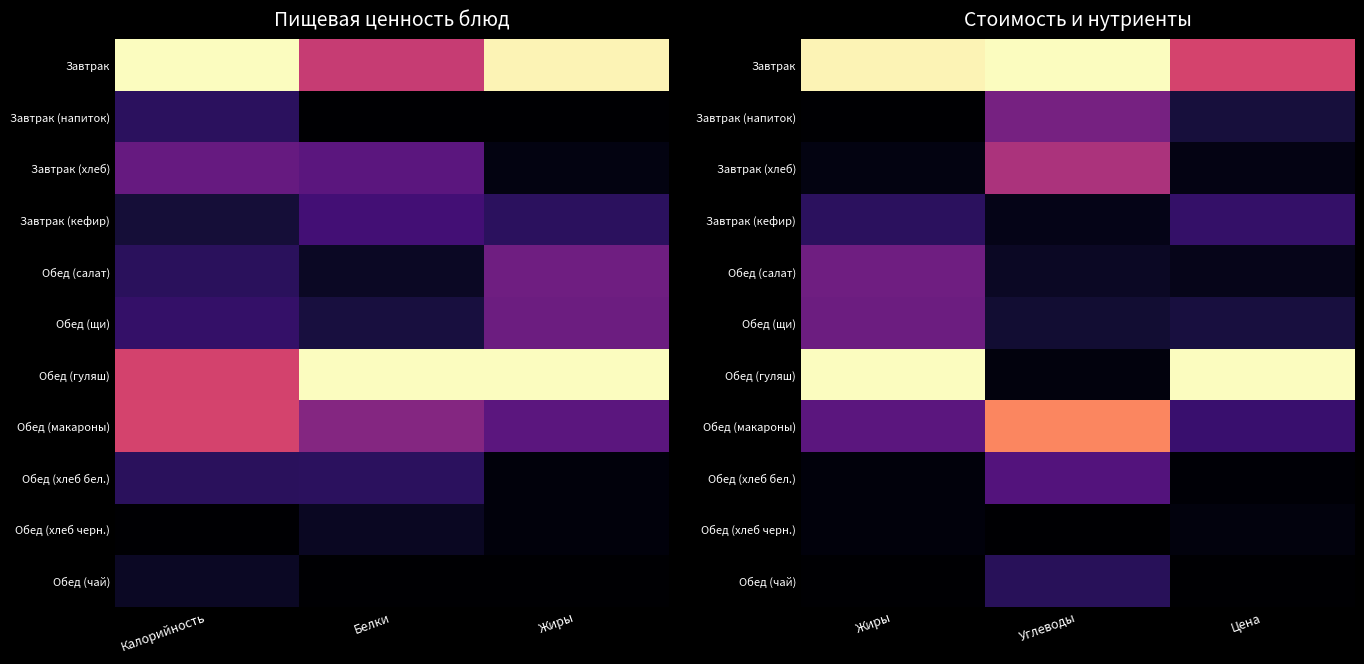

At Цена, list the series in order from smallest to largest.

Обед (чай), Обед (хлеб бел.), Обед (хлеб черн.), Завтрак (хлеб), Обед (салат), Завтрак (напиток), Обед (щи), Завтрак (кефир), Обед (макароны), Завтрак, Обед (гуляш)